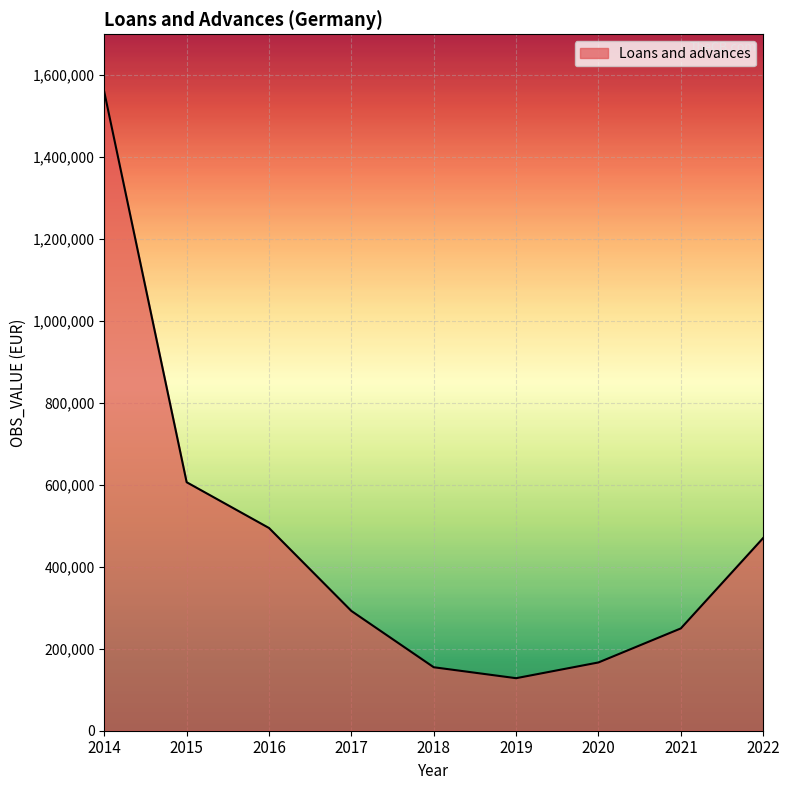

What is the average value?

458116